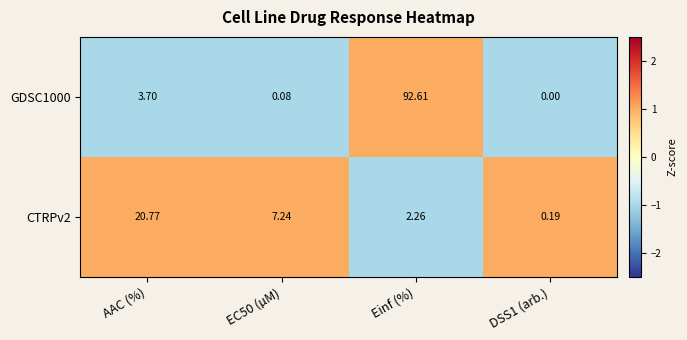

Where is GDSC1000 nearest to the value 46?

AAC (%)